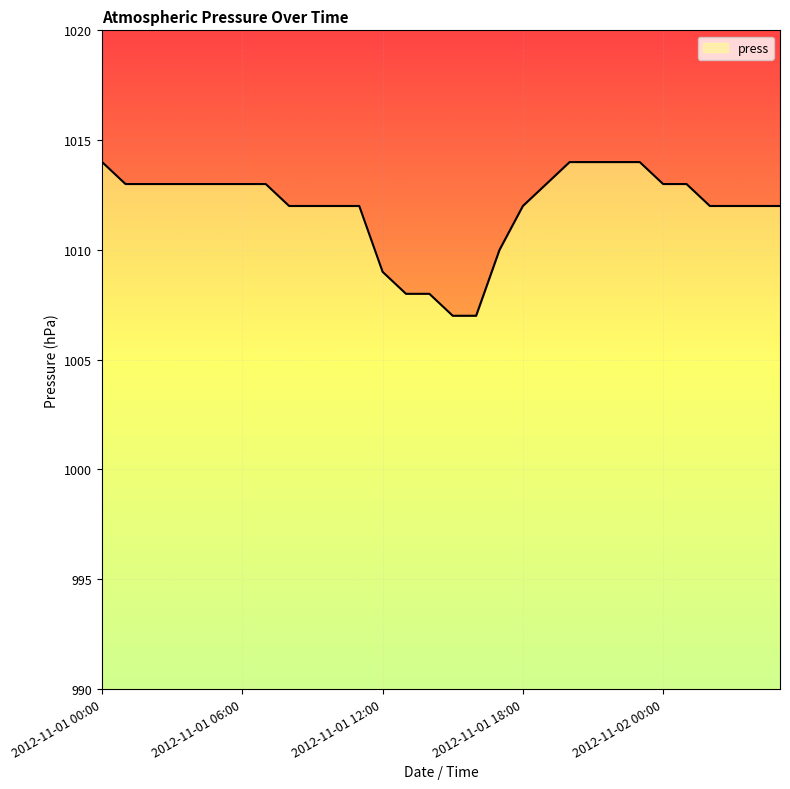

What is the maximum value shown in the chart?

1014